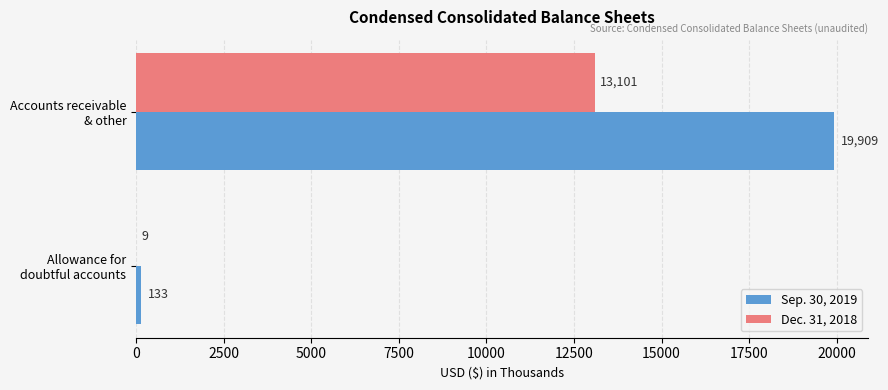

What is the sum of all Dec. 31, 2018 values?

13110